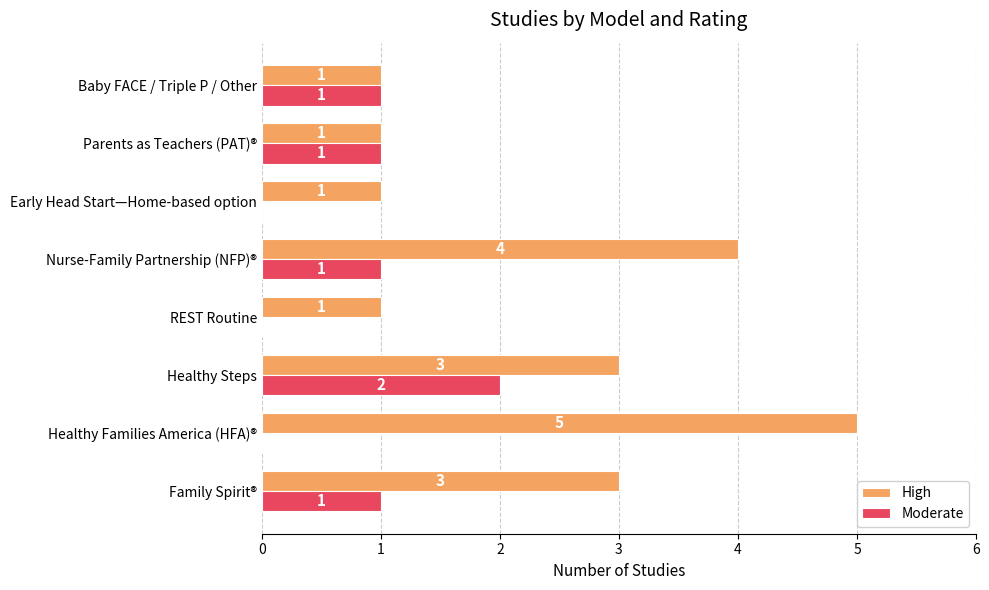

Which series has the largest total across all categories?

High